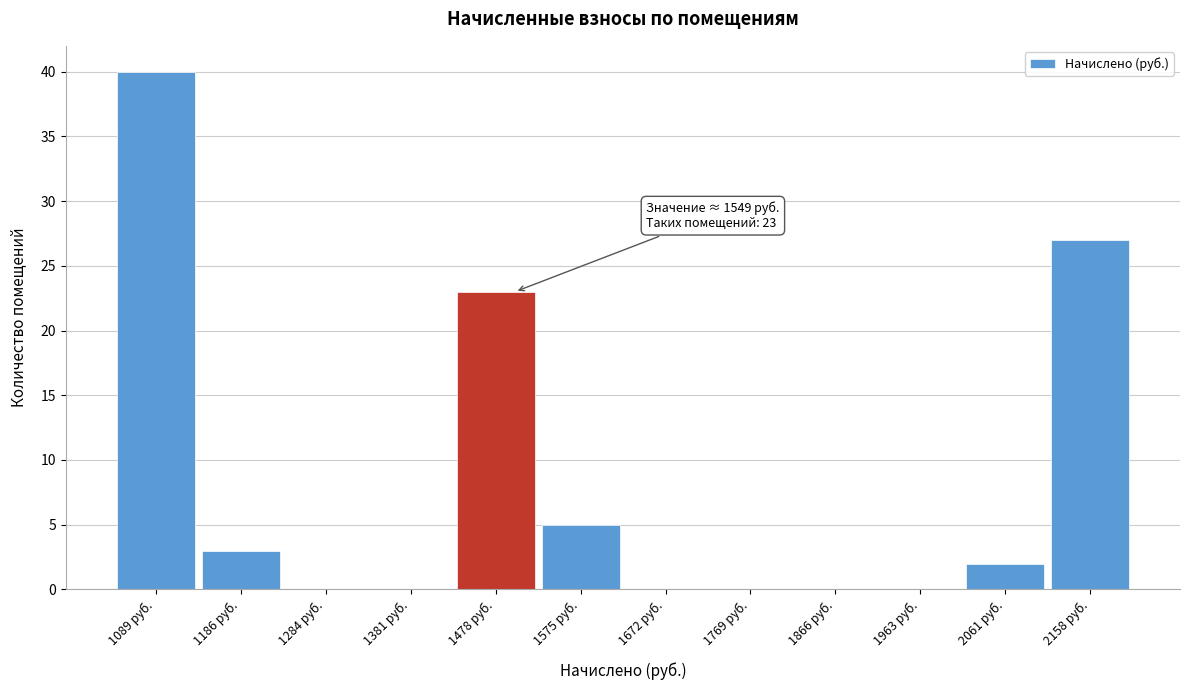

Reading left to right, list all the values displayed in this chart.

1089 руб.=40	1186 руб.=3	1284 руб.=0	1381 руб.=0	1478 руб.=23	1575 руб.=5	1672 руб.=0	1769 руб.=0	1866 руб.=0	1963 руб.=0	2061 руб.=2	2158 руб.=27